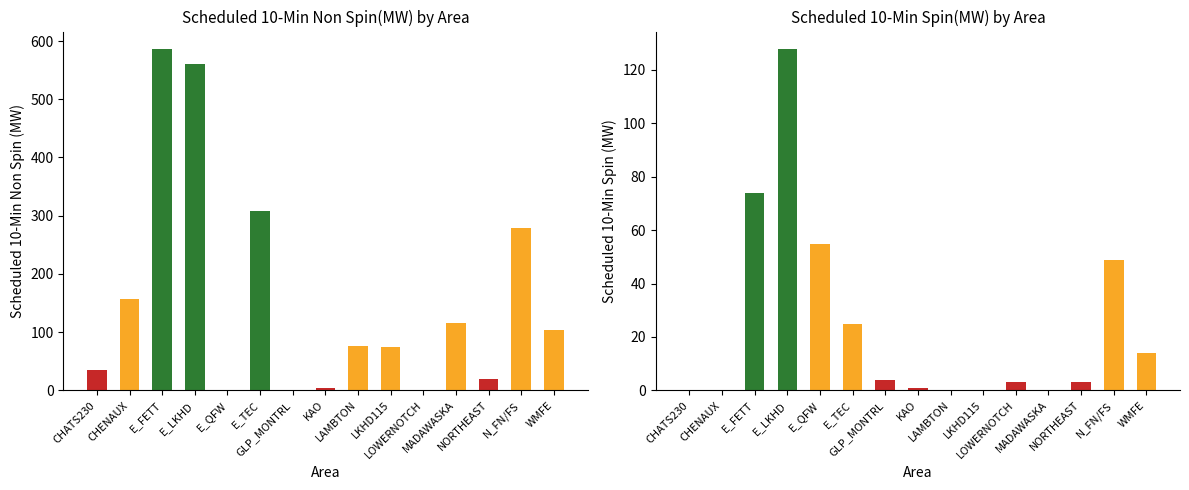

At which label does Scheduled 10-Min Spin(MW) first exceed 3?

E_FETT